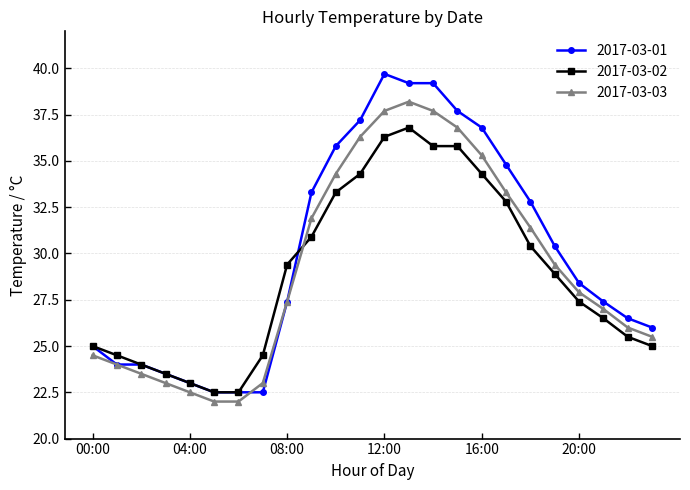

True or false: 2017-03-03 has more than 0 interior local peaks.

True